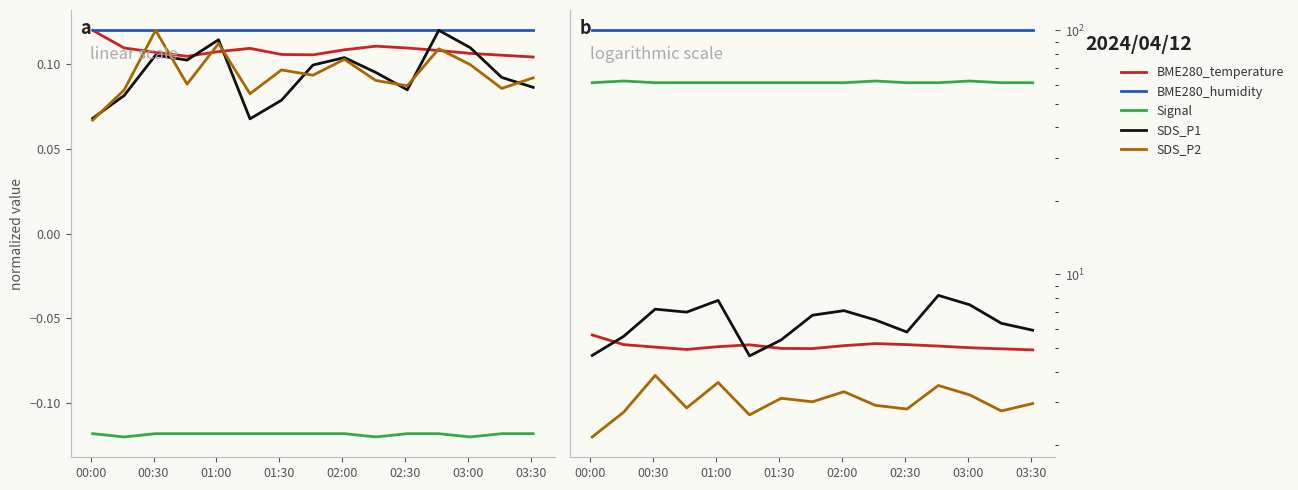

What is the maximum value shown in the chart?

100.0